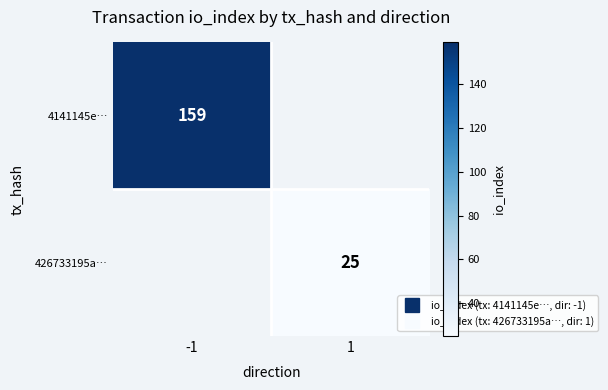

What is the minimum value for 4141145e…?

159.0